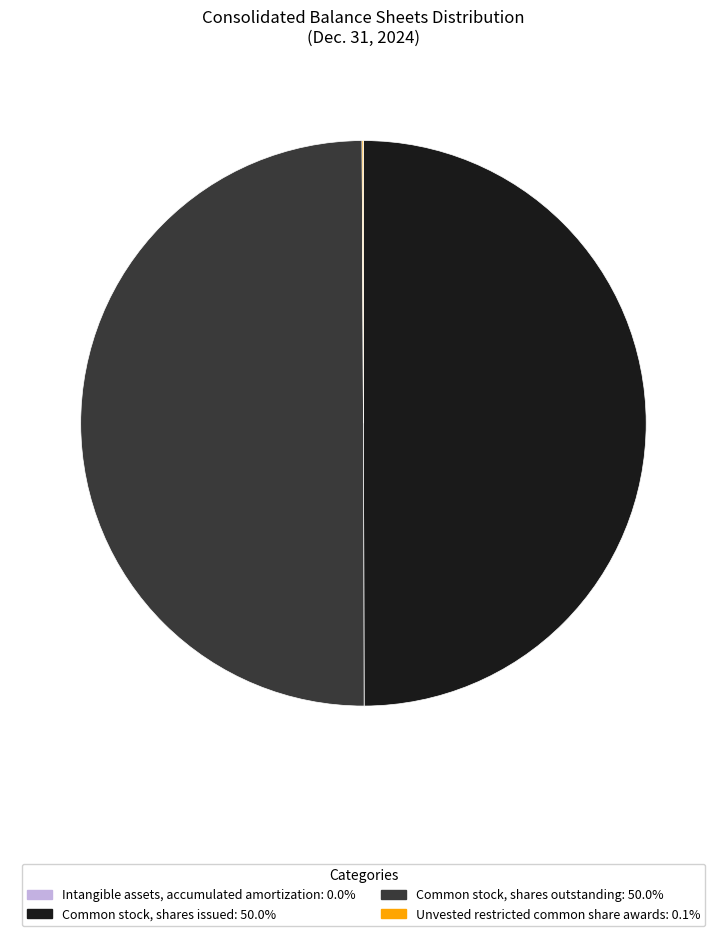

Combined, what portion of the pie is Intangible assets, accumulated amortization and Common stock, shares issued?

50.0%